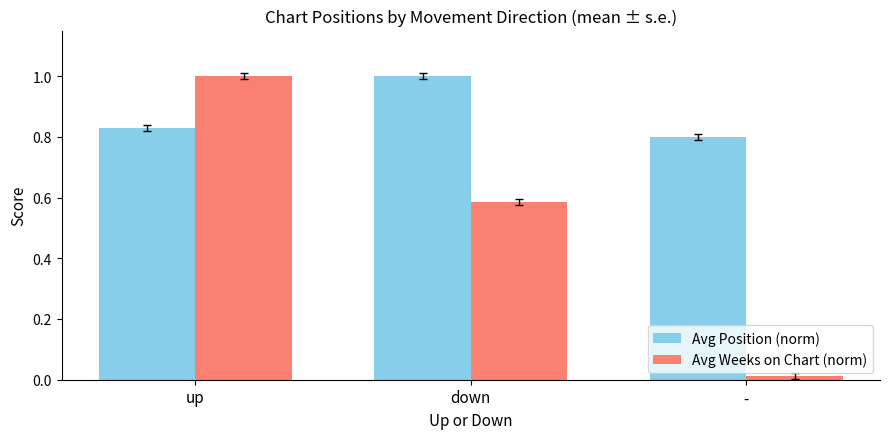

The Avg Weeks on Chart (norm) series shows 0.2 at down. True or false?

False